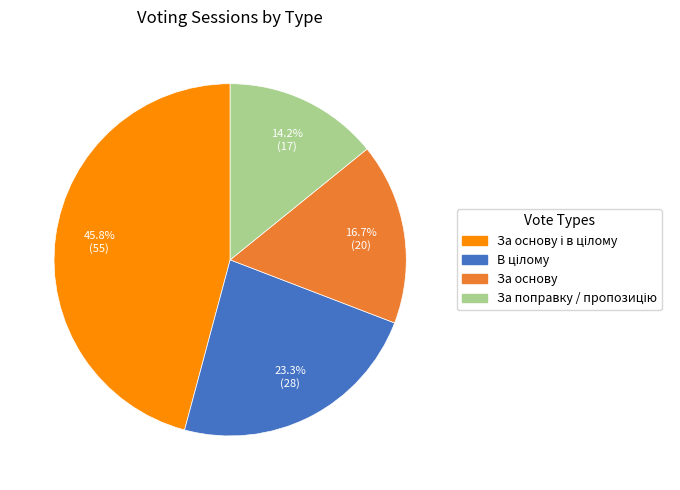

To the nearest percent, what is the average slice percentage?

25%